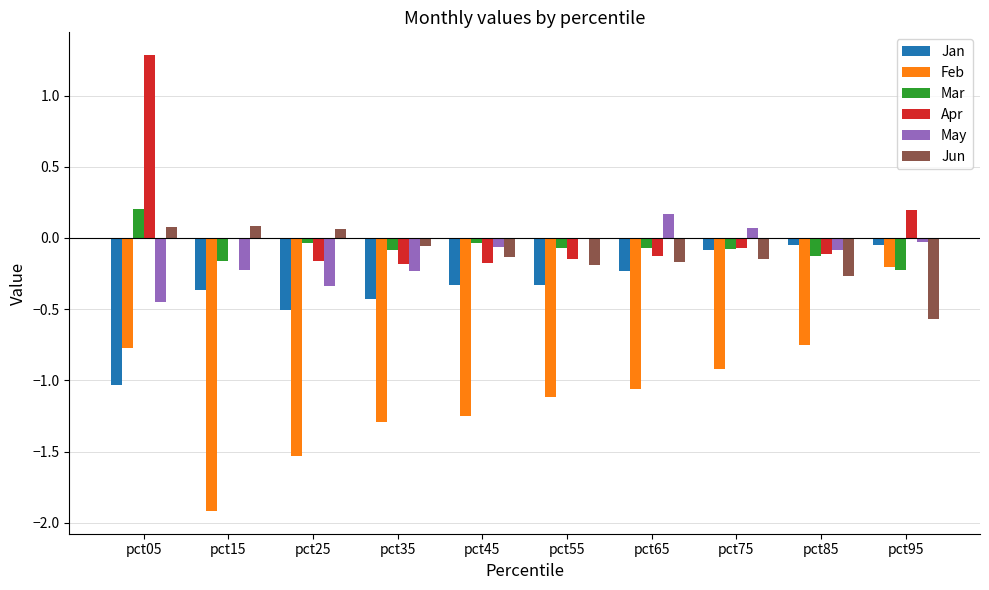

How many series are shown in this chart?

6